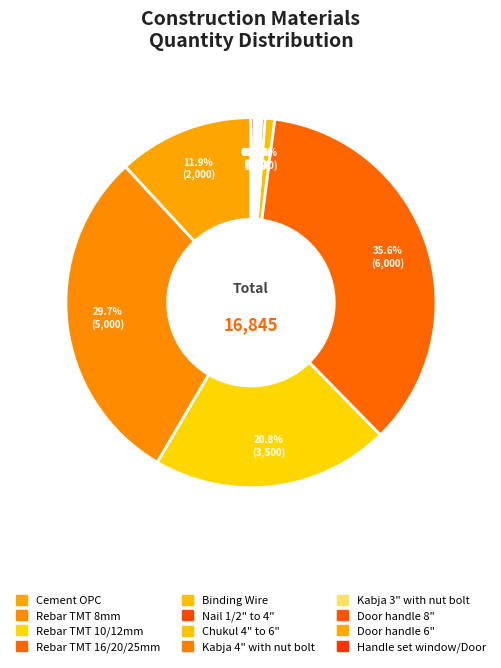

Does any single category account for the majority?

No